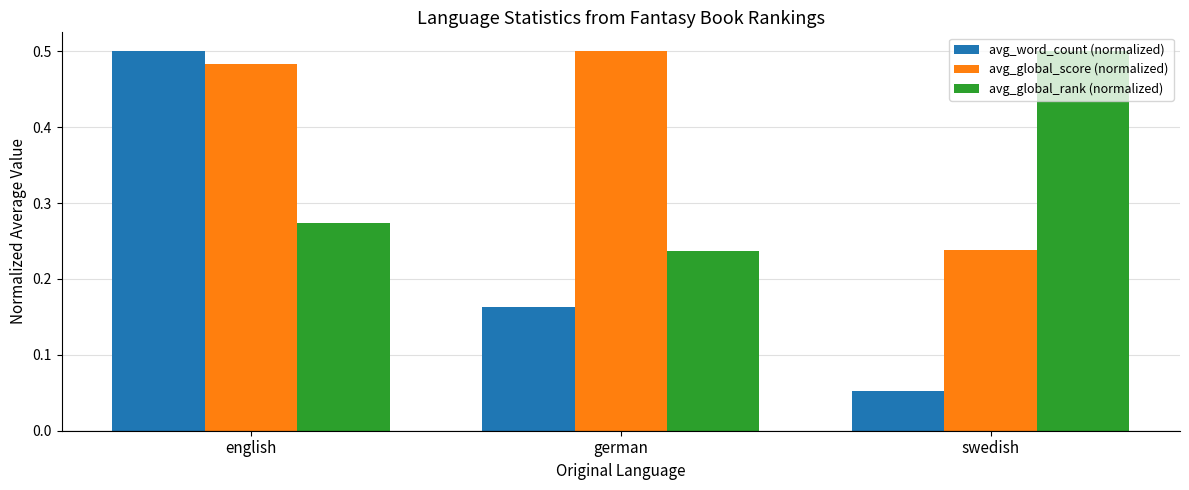

What position from the left is swedish?

3